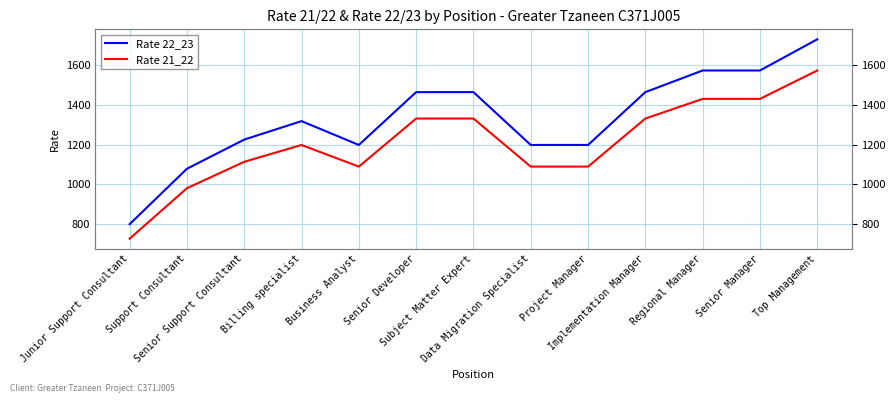

What is the sum of the Rate 22_23 values at Billing specialist and Top Management?

3048.0